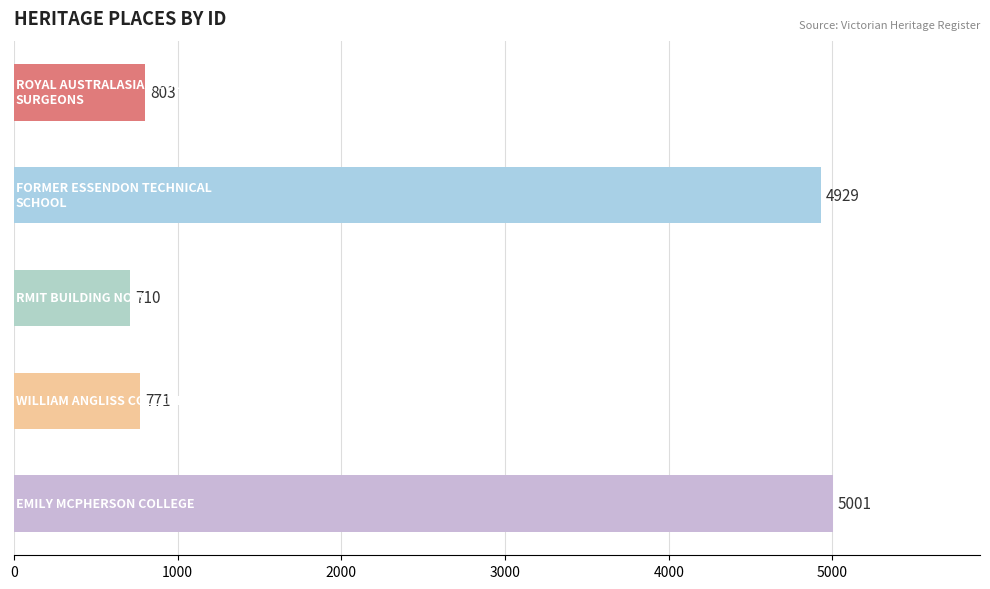

What is the maximum value shown in the chart?

5001